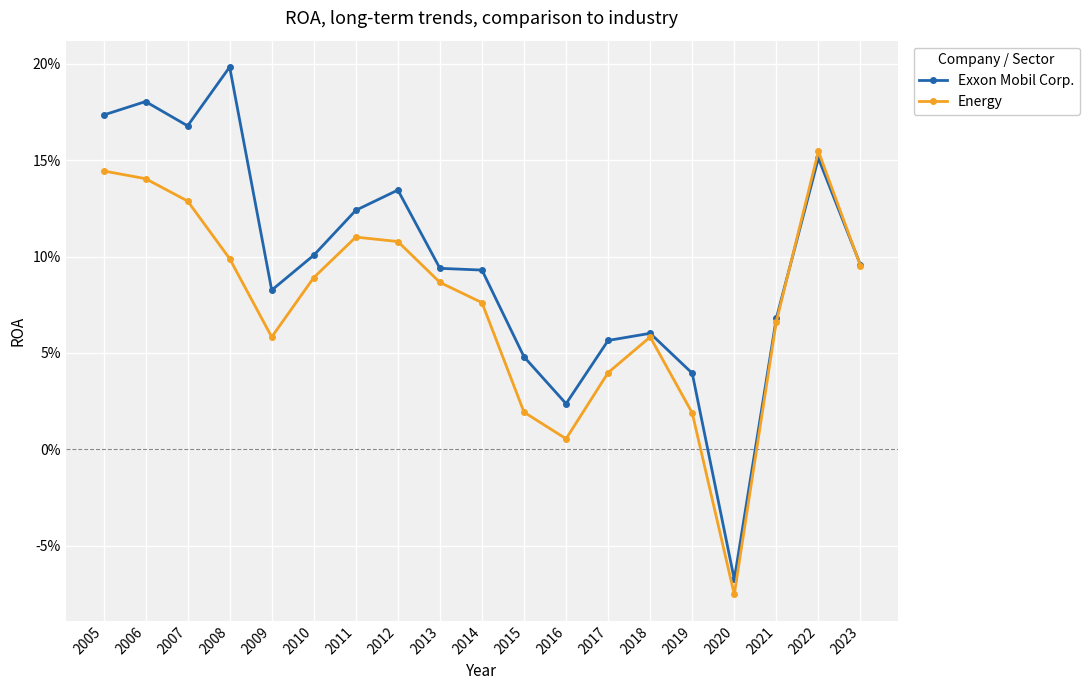

Which series has the widest spread of values?

Exxon Mobil Corp.